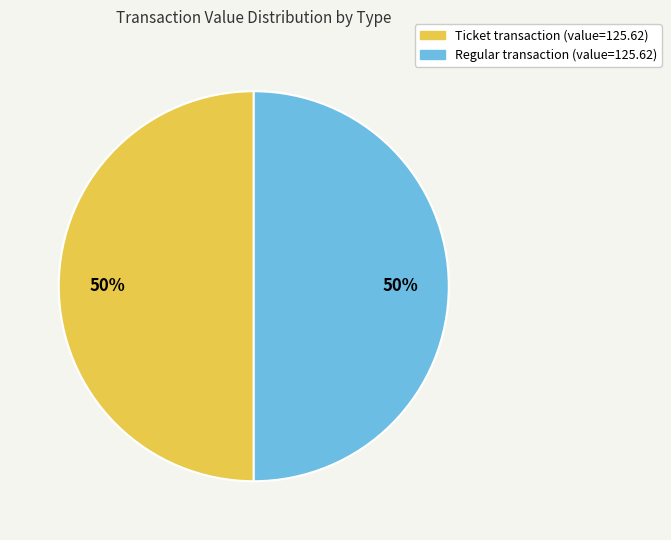

The Ticket transaction (value=125.62) slice represents 50% of the pie. True or false?

True